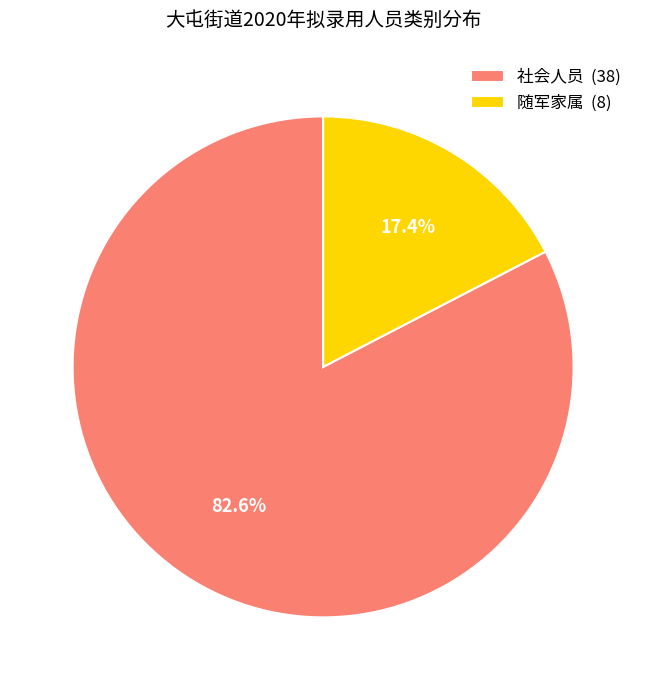

To the nearest percent, what percentage of the pie is 社会人员?

83%